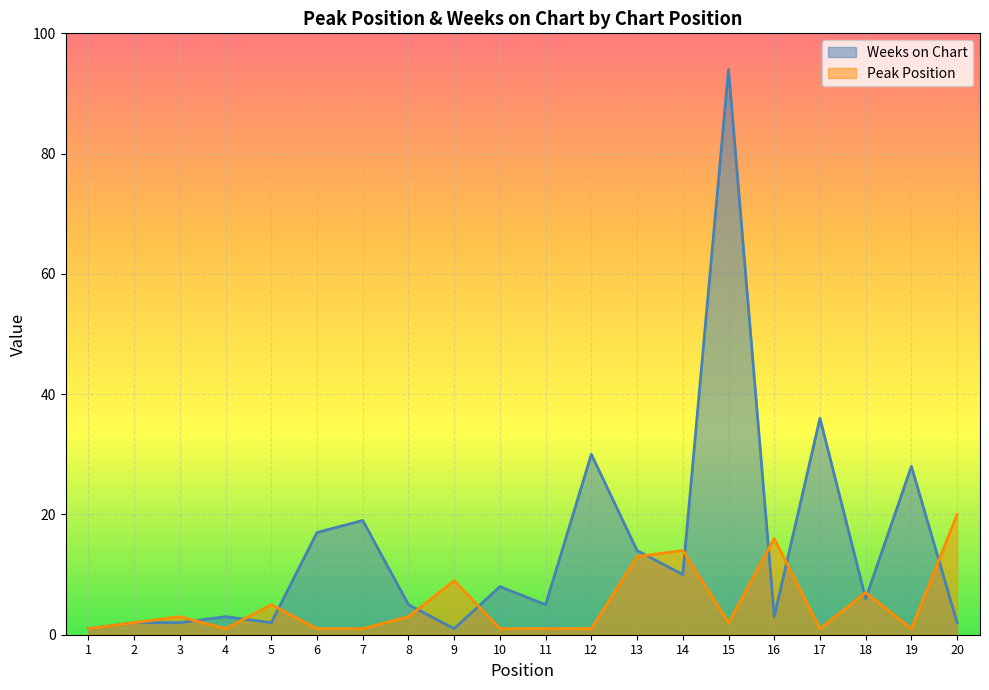

Which series has the largest total across all categories?

Weeks on Chart